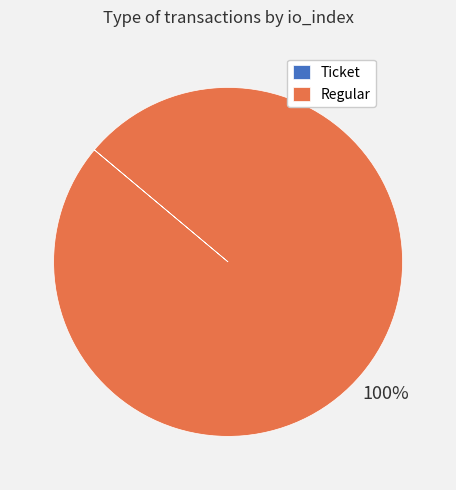

To the nearest percent, what portion does Regular represent?

100%